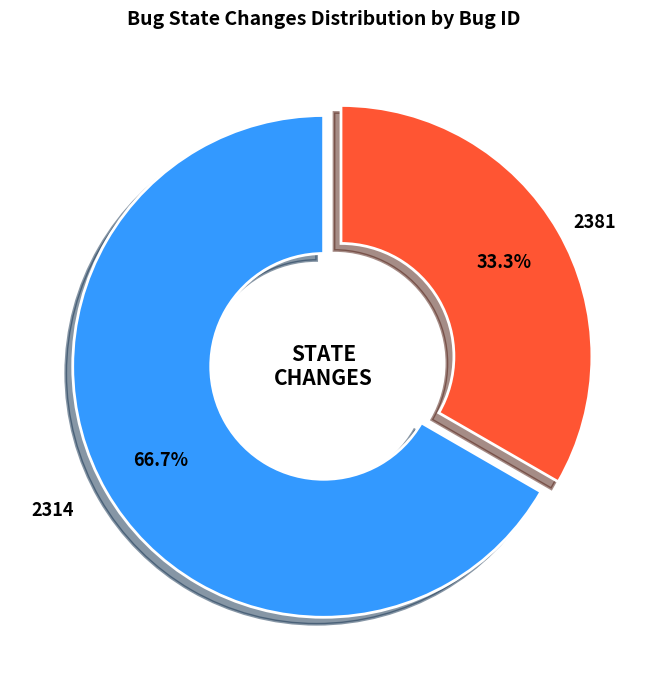

What is the ratio of the value at 2381 to the value at 2314?

0.5